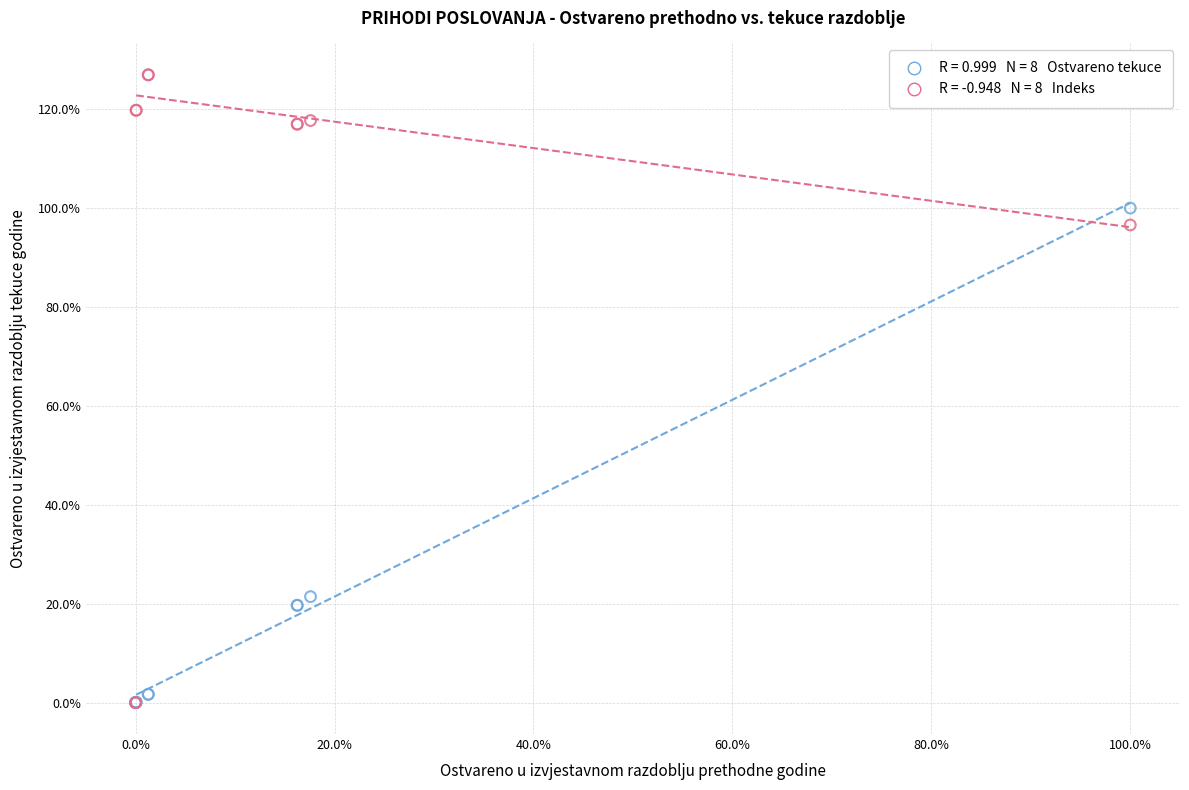

Across all series, what Y value is closest to 63?

96.6